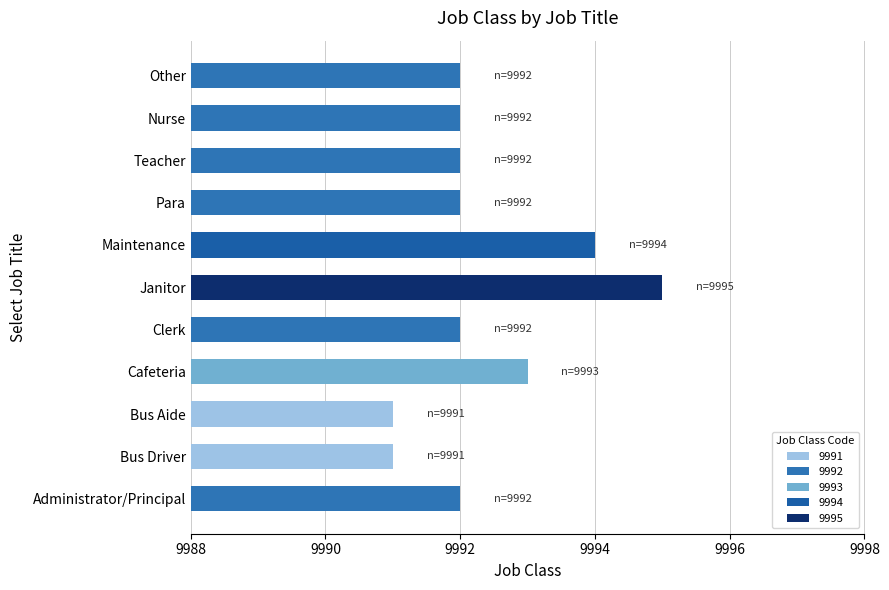

What is the maximum value shown in the chart?

9995